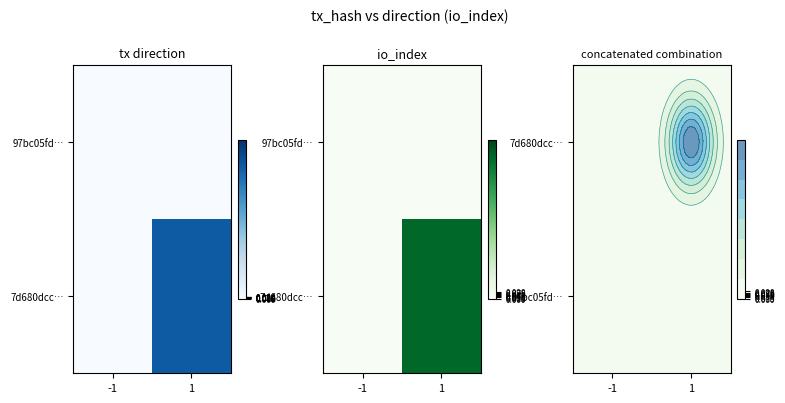

At which category is the sum across all series the highest?

1